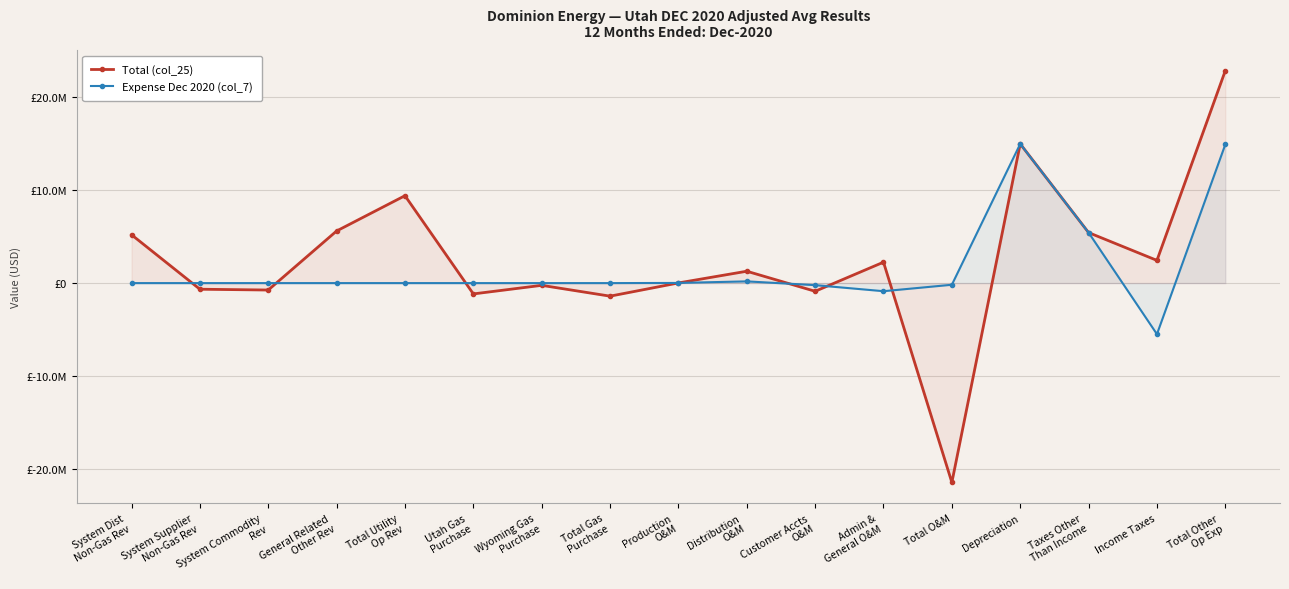

How many values in Total (col_25) are below zero?

7